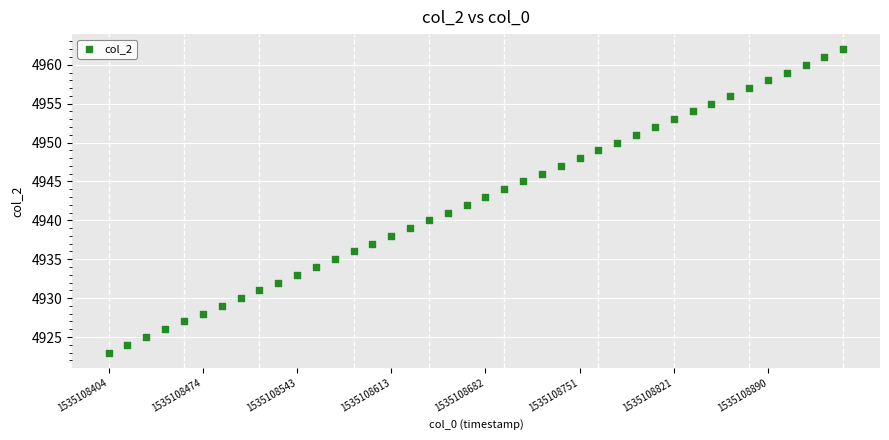

What is the range of Y values (max minus min)?

39